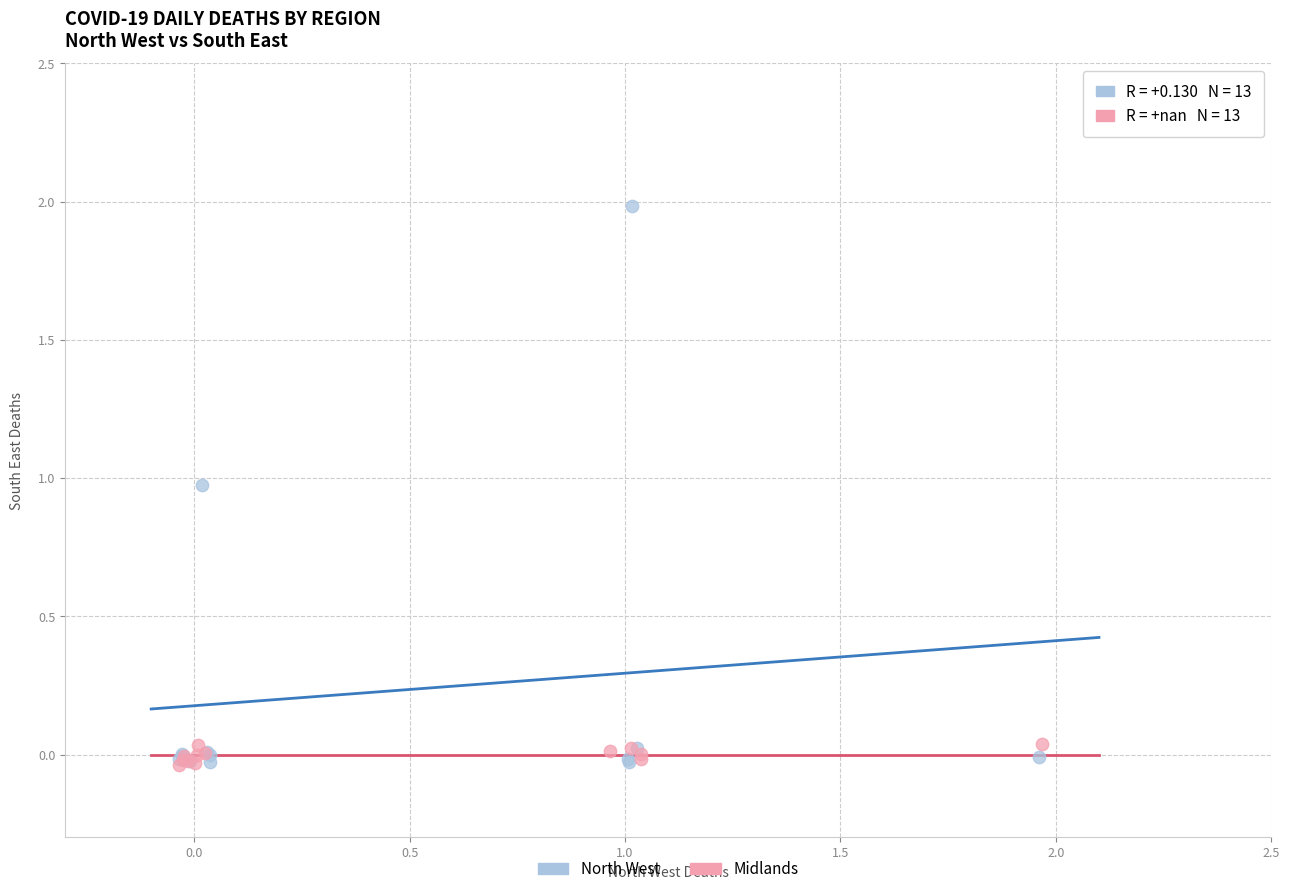

Which series has the widest spread of Y values?

North West